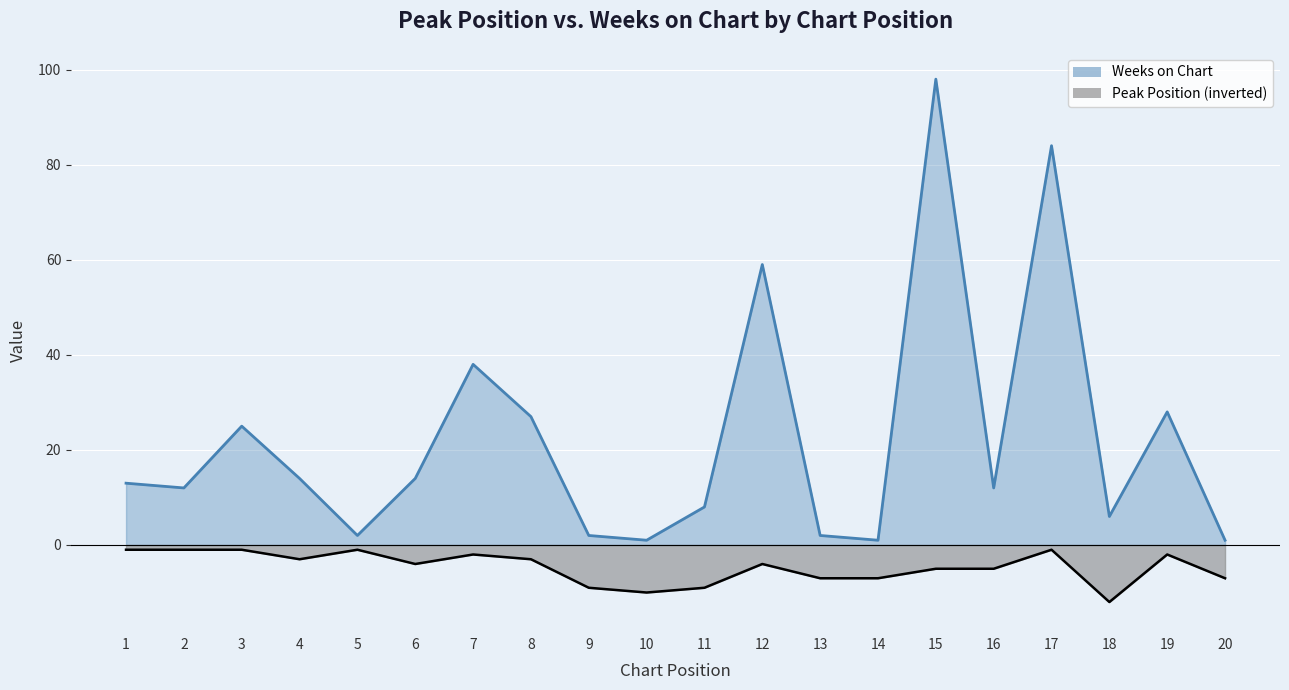

What is the maximum value shown in the chart?

98